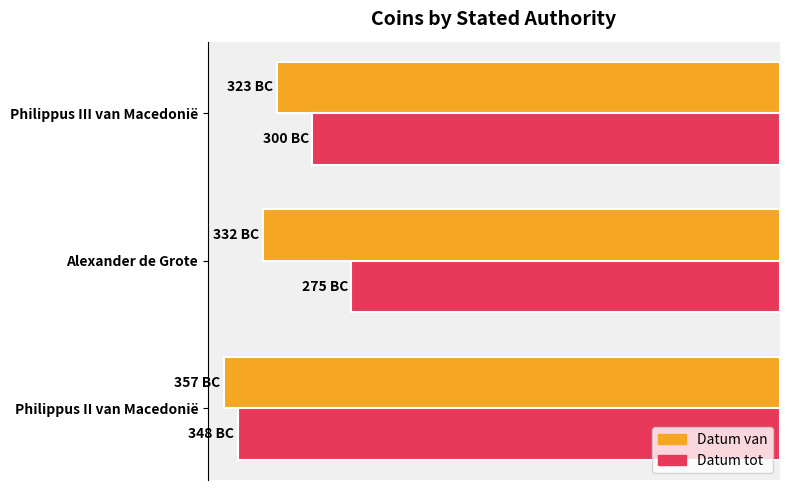

What are all the series names shown in the legend?

Datum van, Datum tot